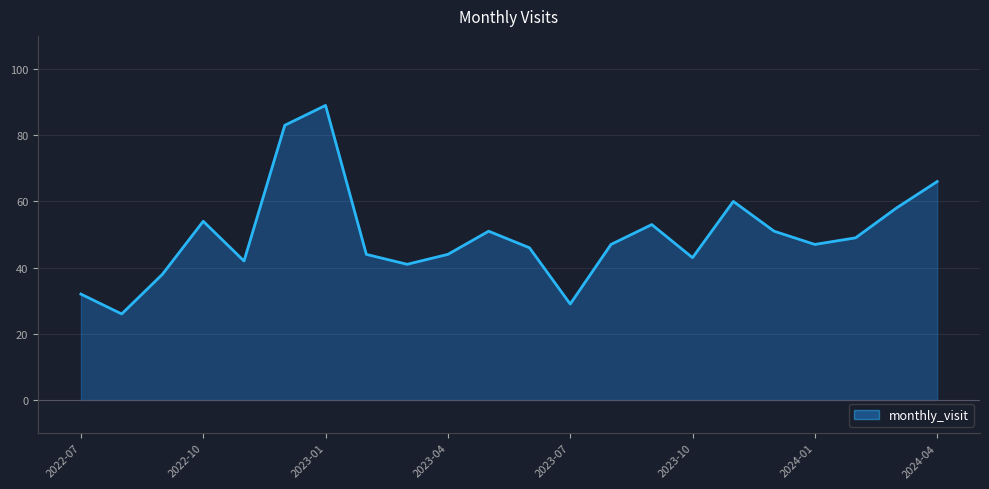

What is the maximum value shown in the chart?

89